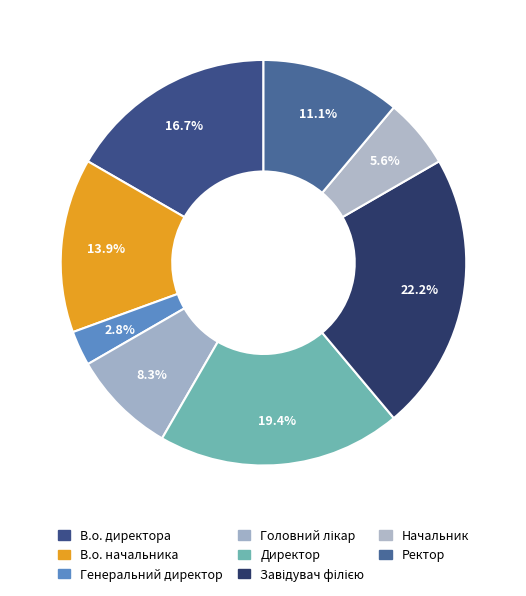

The Директор slice represents 29% of the pie. True or false?

False